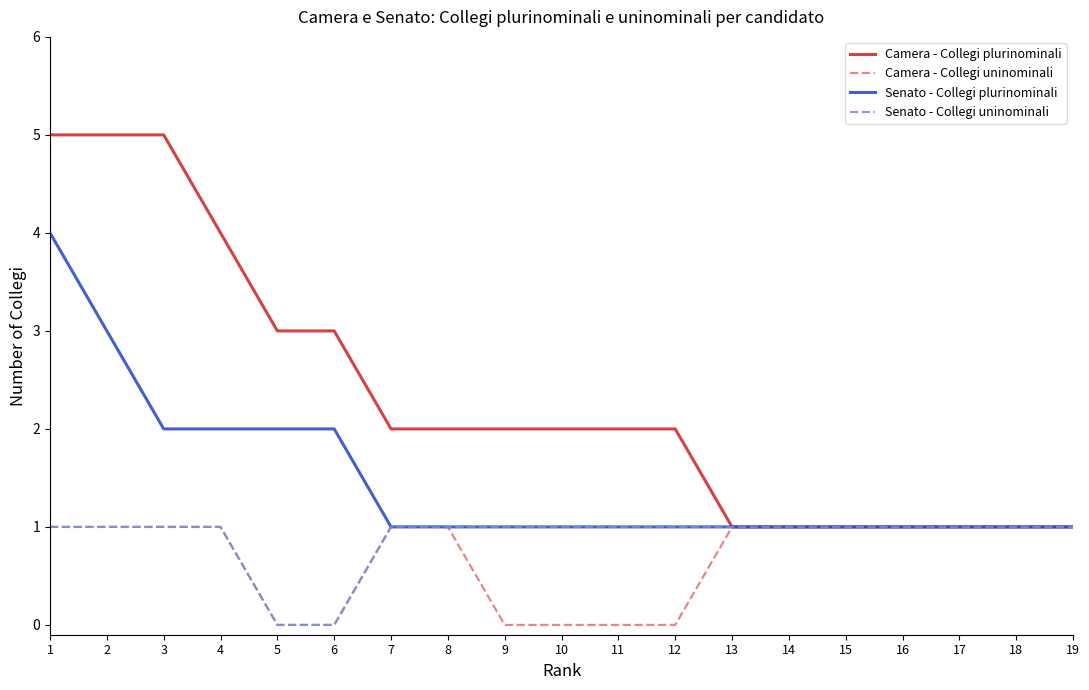

What is the average value of the Senato - Collegi plurinominali series?

1